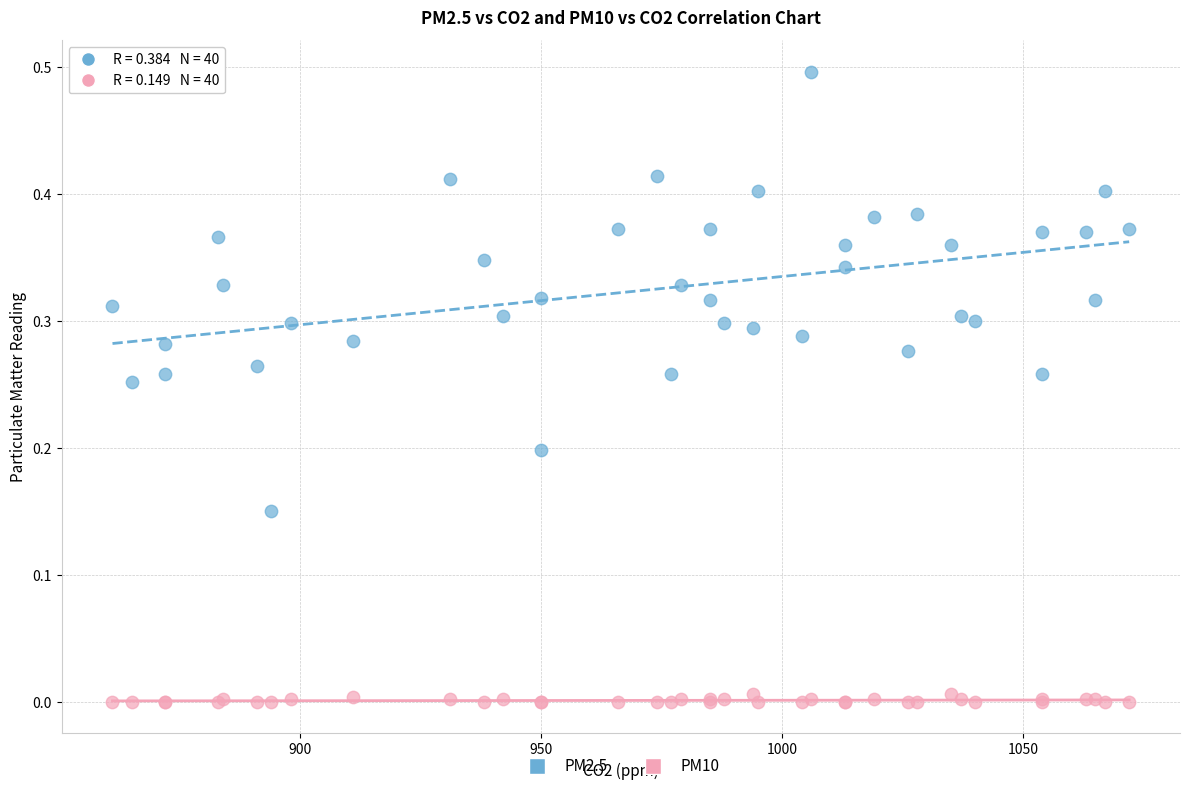

What is the X range (max minus min) for the scatter plot?

211.0